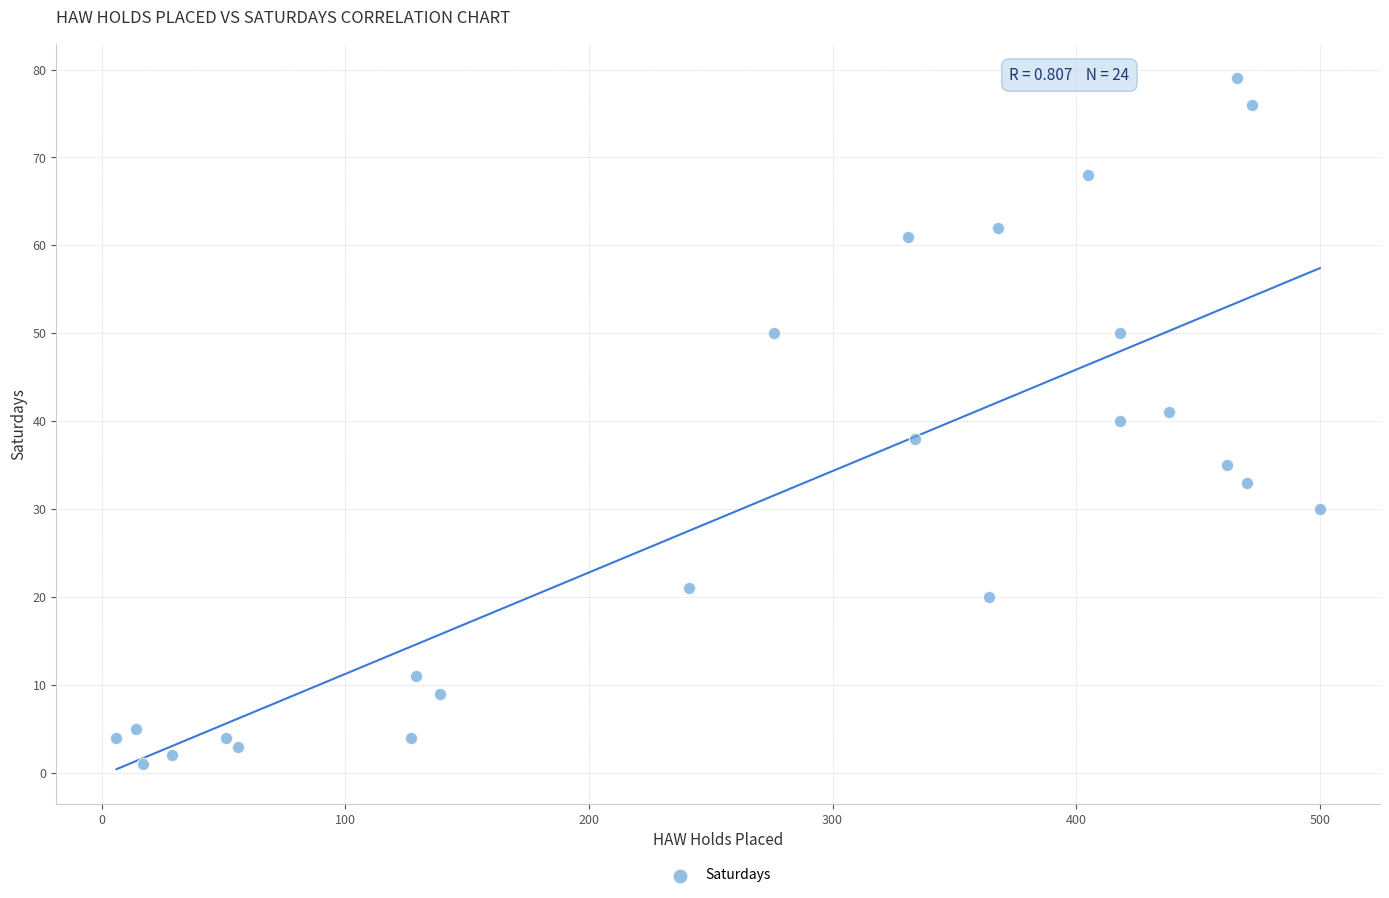

What is the range of Y values (max minus min)?

78